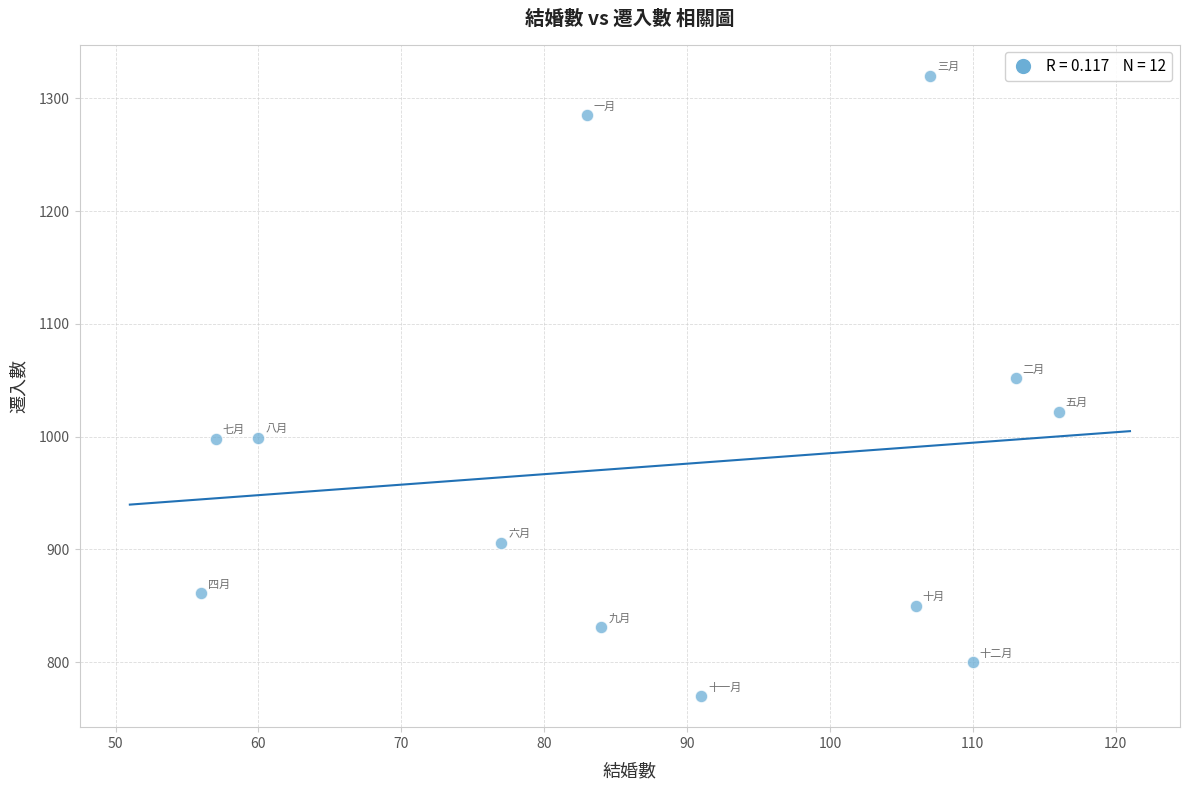

What Y value in the scatter plot is closest to 1045?

1052